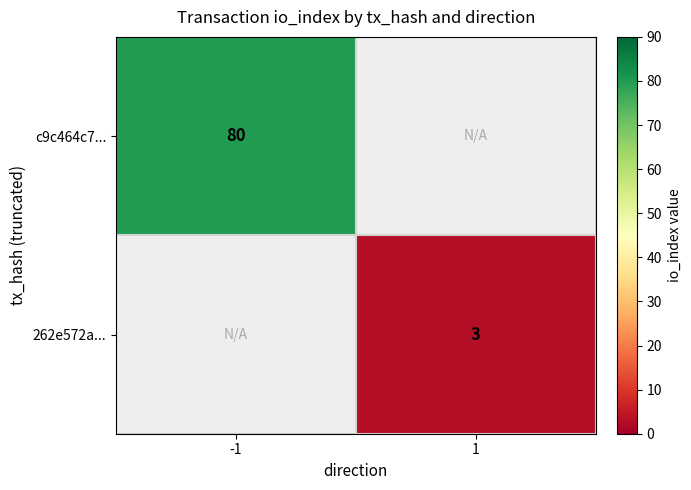

True or false: c9c464c7... has a value of 24.8 at -1.

False